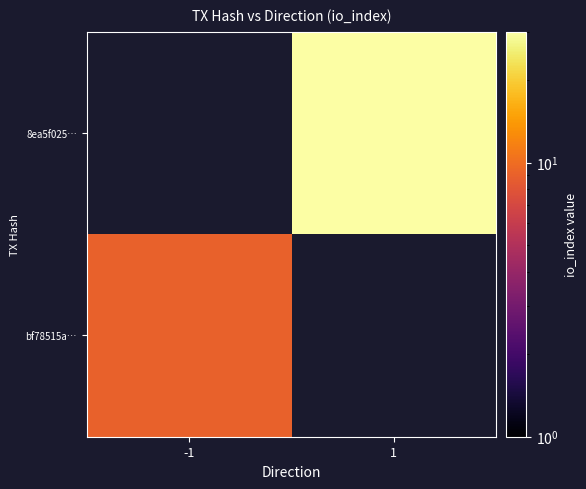

At which label does 8ea5f025… reach its peak?

-1